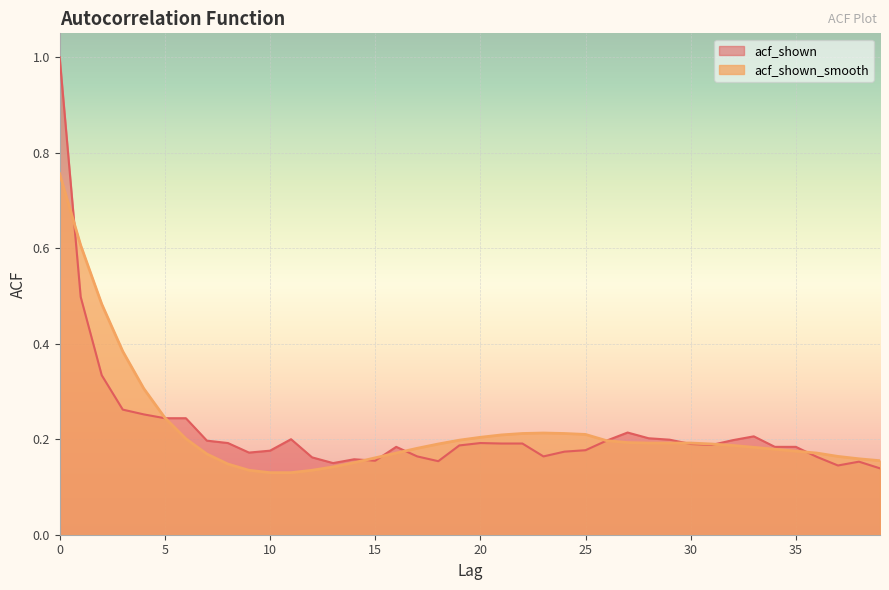

The acf_shown_smooth series shows 0.2 at 5. True or false?

True